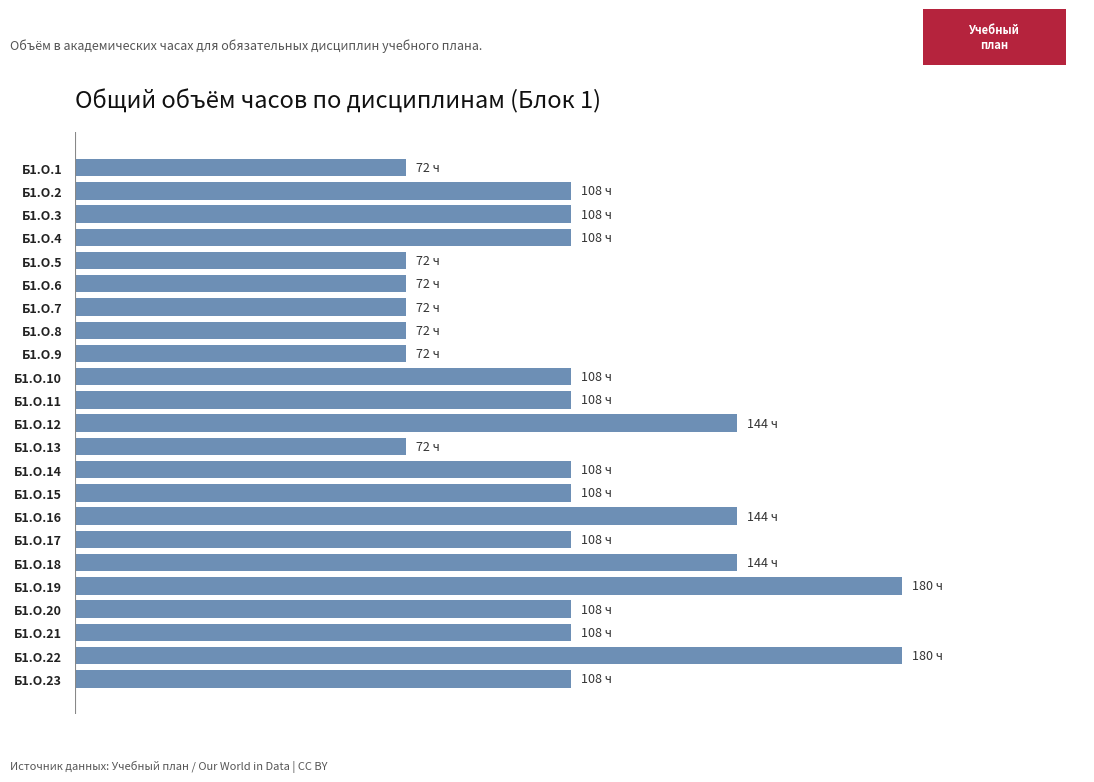

Are the bars horizontal?

Yes